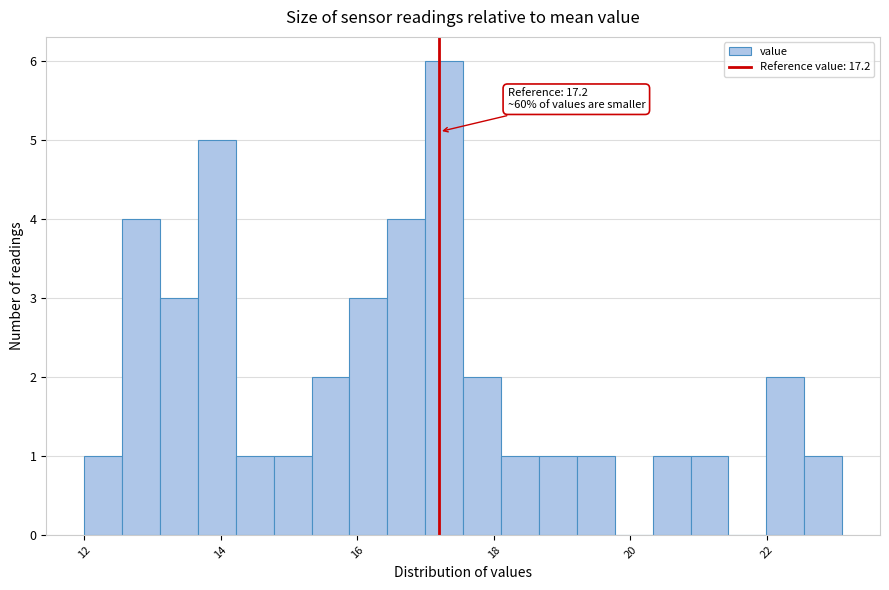

Read against the x-axis, roughly where is the centre of the tallest bar?

17.2